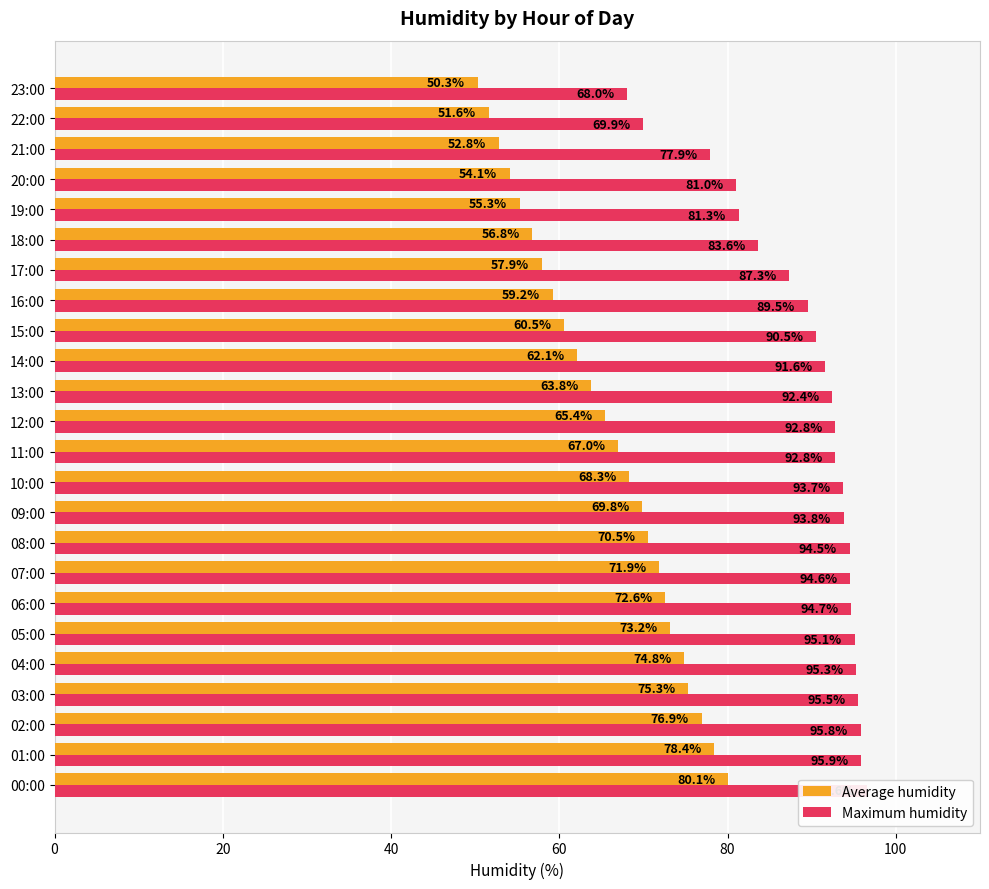

Reading left to right, list all the values displayed in this chart.

Average humidity: 80.1	78.4	76.9	75.3	74.8	73.2	72.6	71.9	70.5	69.8	68.3	67.0	65.4	63.8	62.1	60.5	59.2	57.9	56.8	55.3	54.1	52.8	51.6	50.3
Maximum humidity: 96.6	95.9	95.8	95.5	95.3	95.1	94.7	94.6	94.5	93.8	93.7	92.8	92.8	92.4	91.6	90.5	89.5	87.3	83.6	81.3	81.0	77.9	69.9	68.0